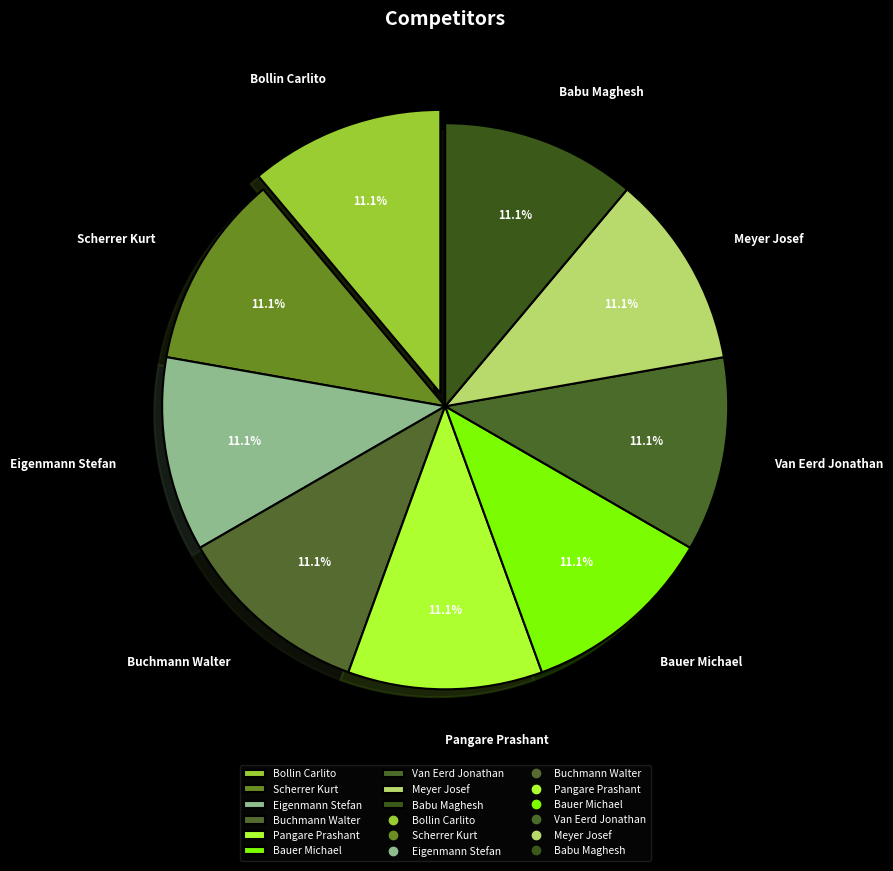

Is there a majority slice in this chart?

No